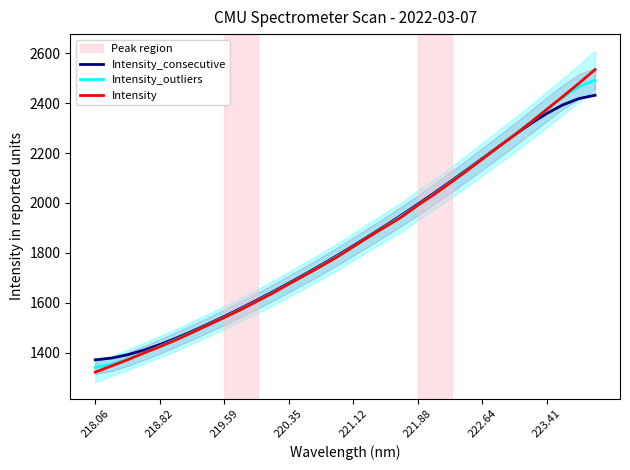

True or false: Intensity_outliers has more than 0 points higher than both neighbors.

False